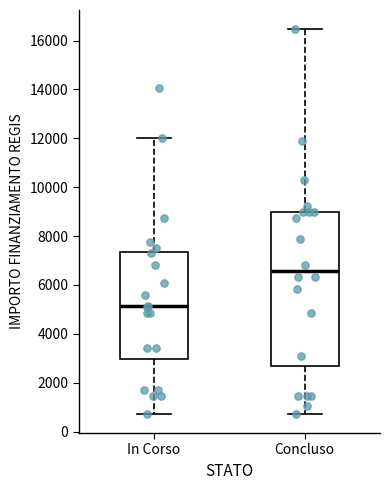

Where is the lower edge of the box for Concluso on the y-axis? The values are not printed on the chart, so give them approximately, as read against the axis.

2600